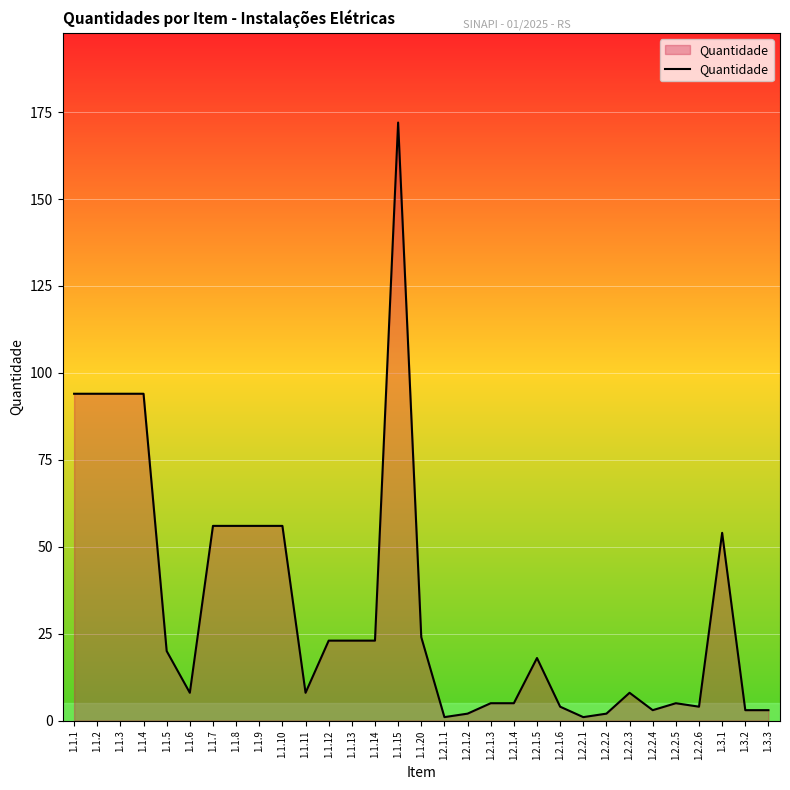

Reading left to right, transcribe all the data shown in this chart.

94	94	94	94	20	8	56	56	56	56	8	23	23	23	172	24	1	2	5	5	18	4	1	2	8	3	5	4	54	3	3